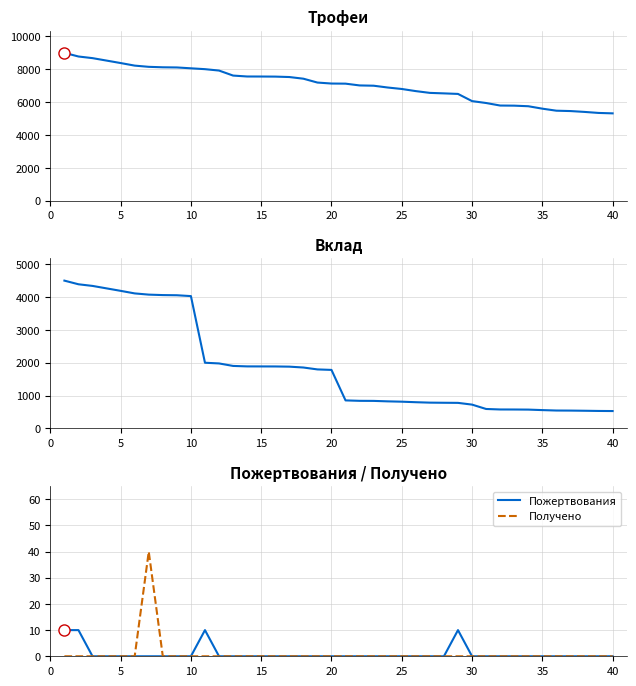

The value of Получено at 40 is 21. True or false?

False